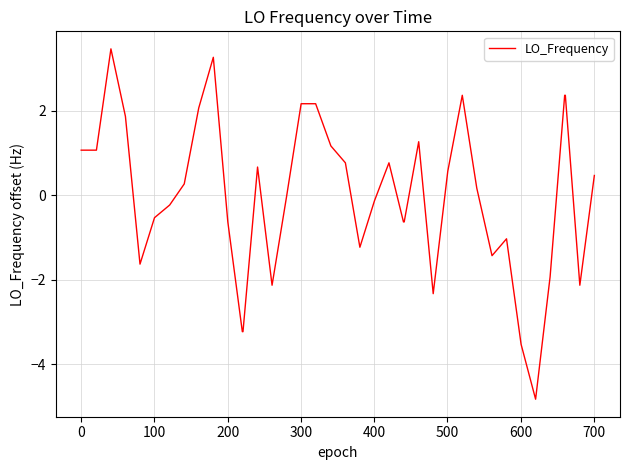

What is the smallest value displayed?

-4.8